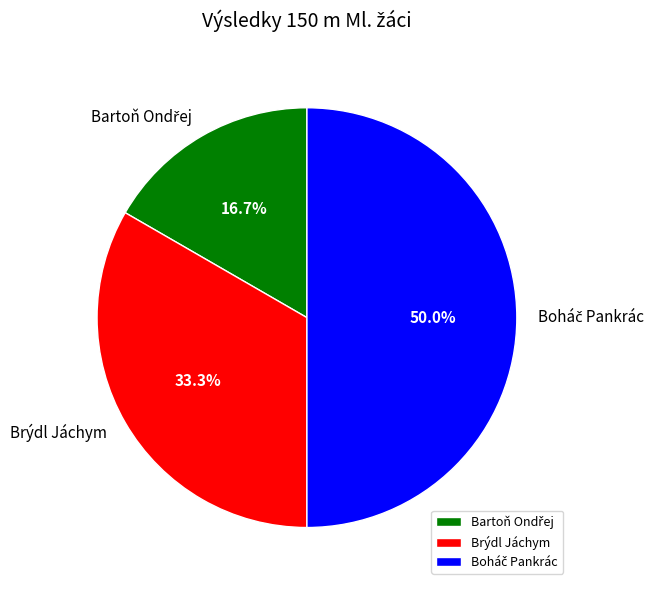

Does Brýdl Jáchym account for over 50% of the chart?

No